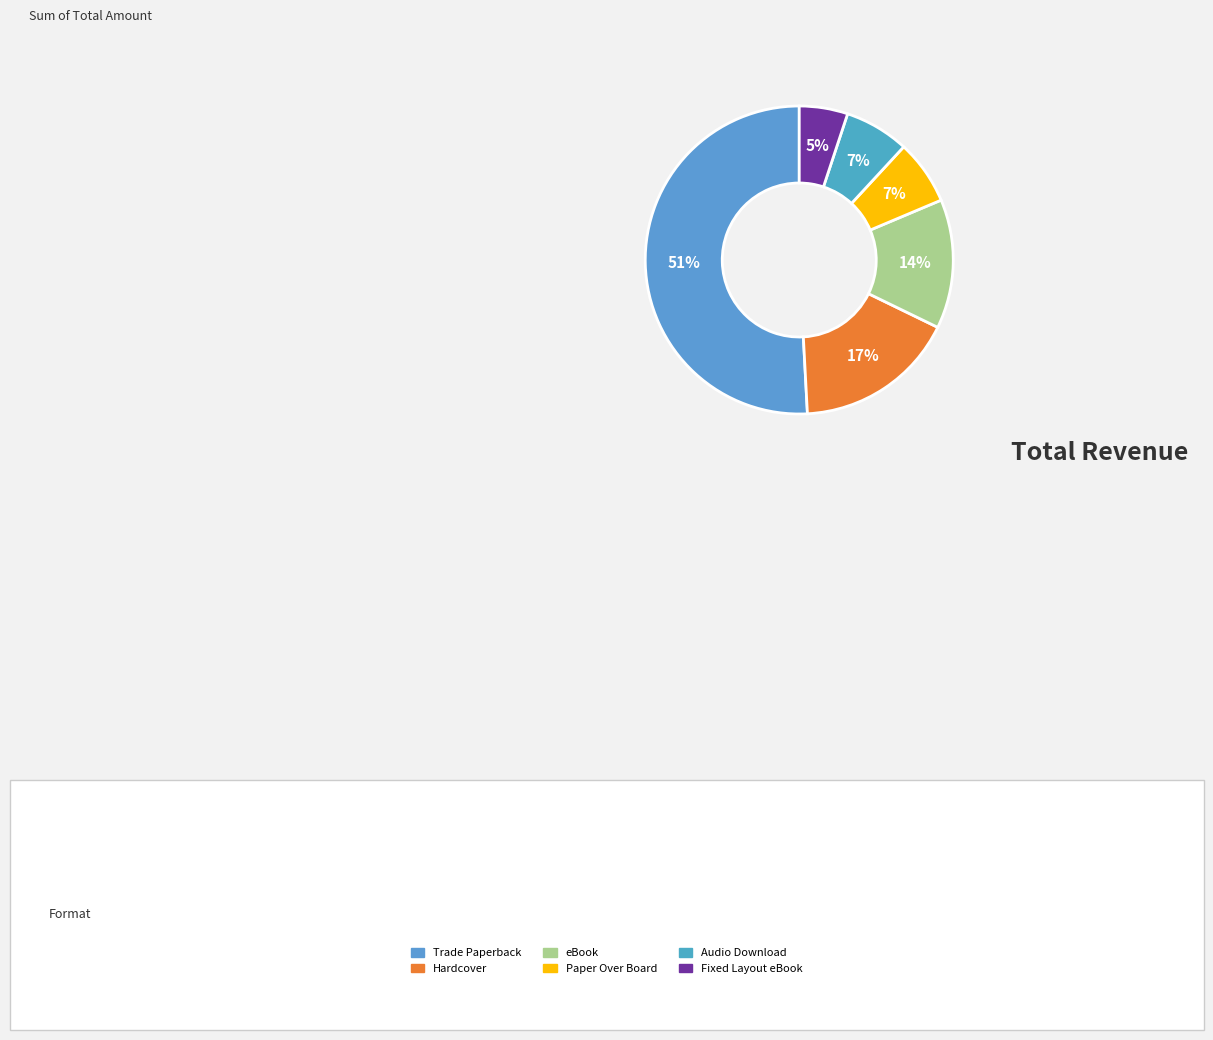

Which slice is the smallest?

Fixed Layout eBook